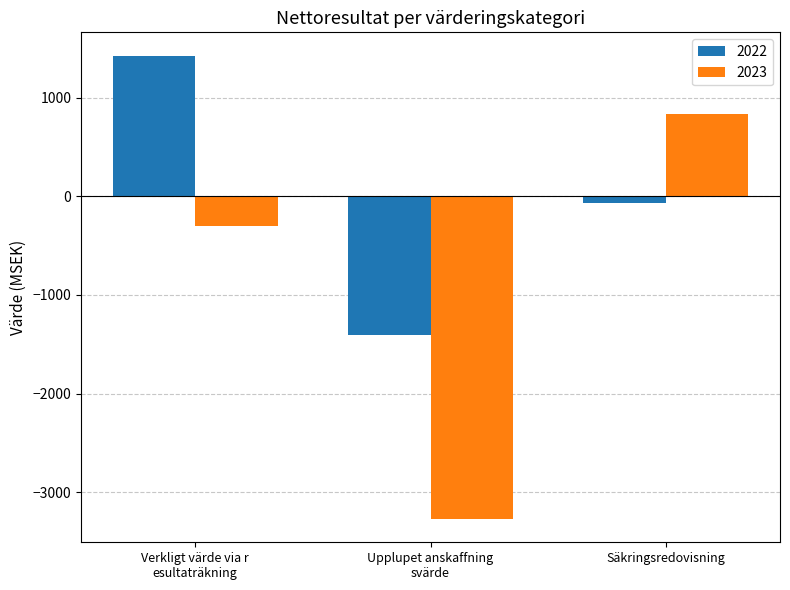

The 2023 series shows 835 at Säkringsredovisning. True or false?

True